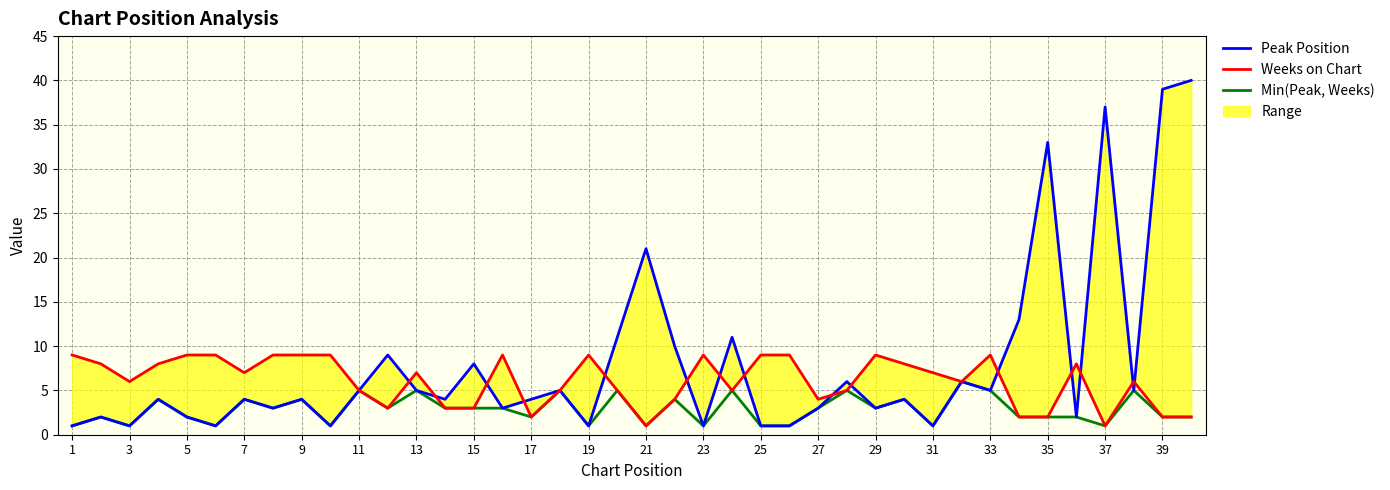

How many interior local peaks does the Min(Peak, Weeks) series have?

14